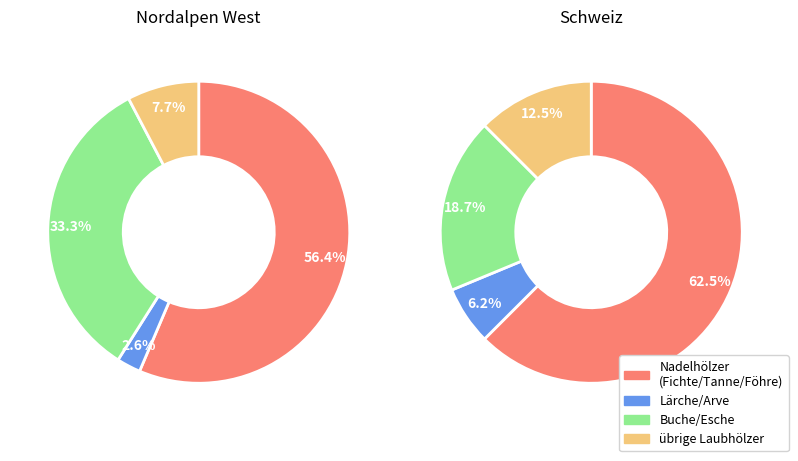

Which slice is the smallest?

Arve